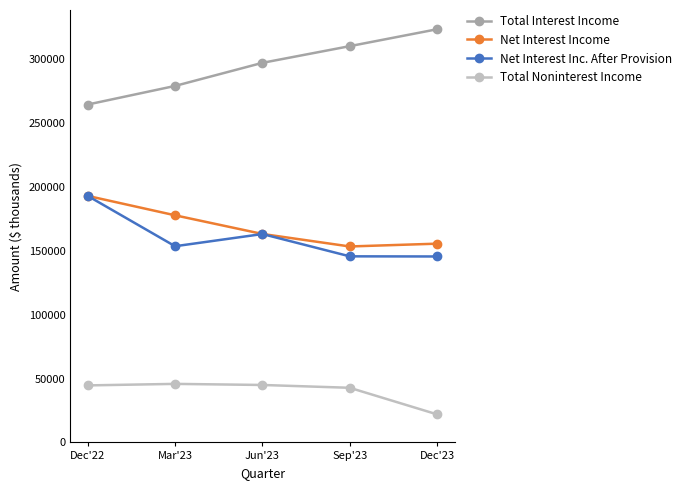

Where is the first local minimum for Net Interest Income?

Sep'23